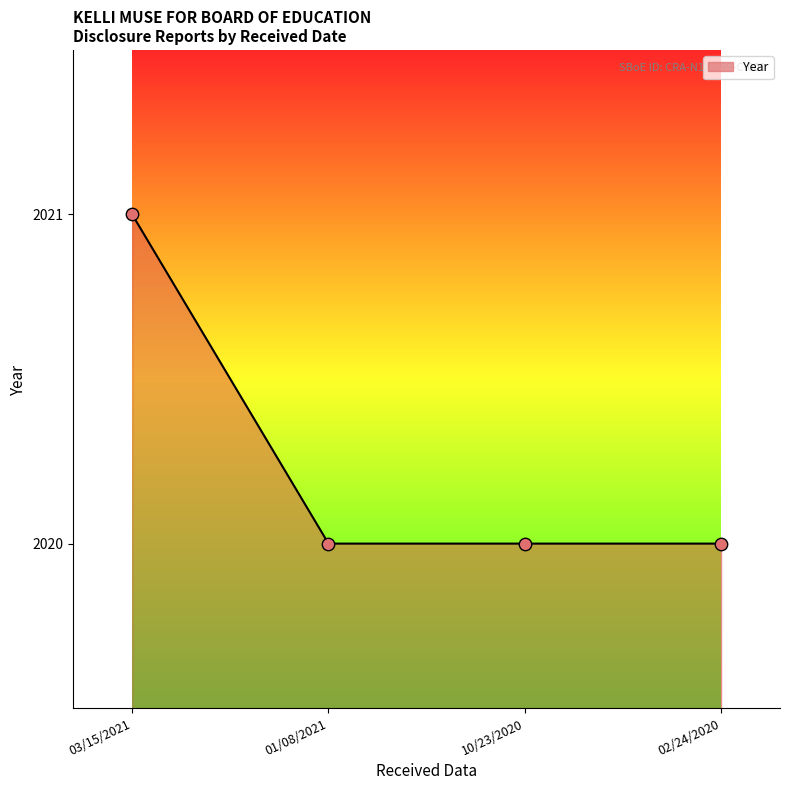

Which has a higher value, 10/23/2020 or 03/15/2021?

03/15/2021